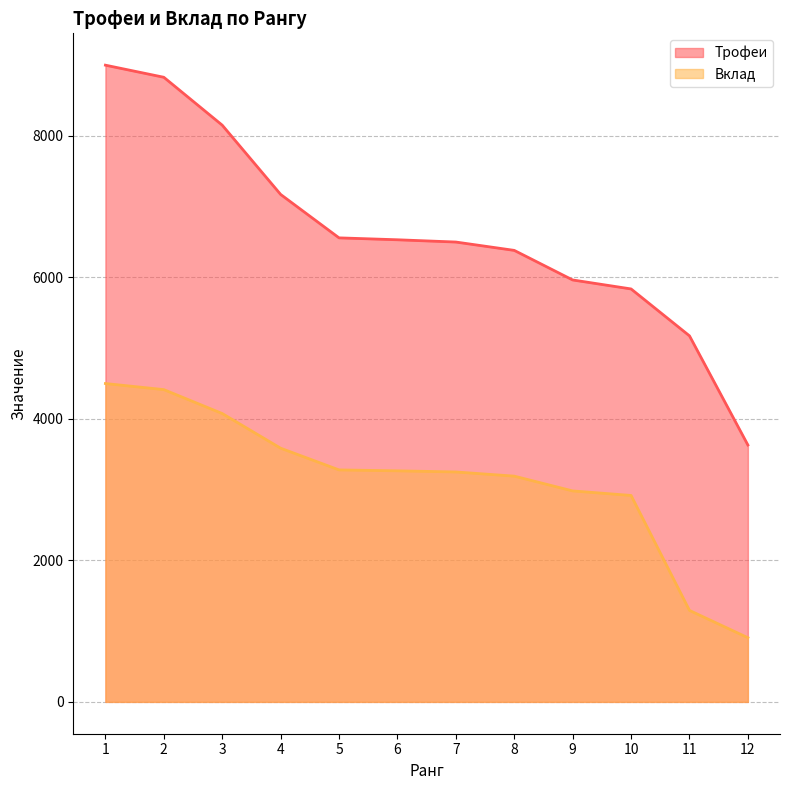

List the labels in order of Вклад value, largest first.

1, 2, 3, 4, 5, 6, 7, 8, 9, 10, 11, 12